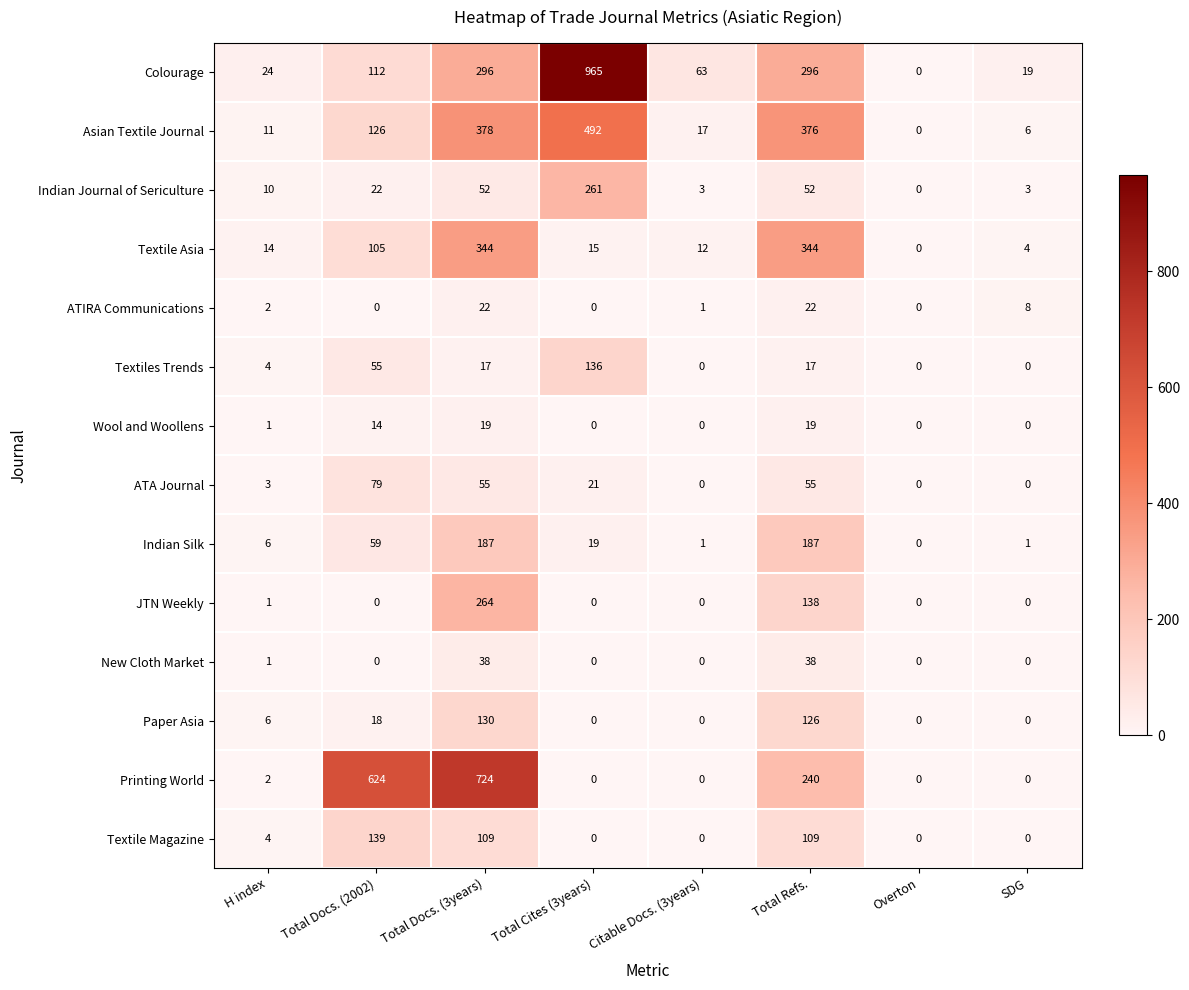

What is the difference between the highest and lowest values at Citable Docs. (3years)?

63